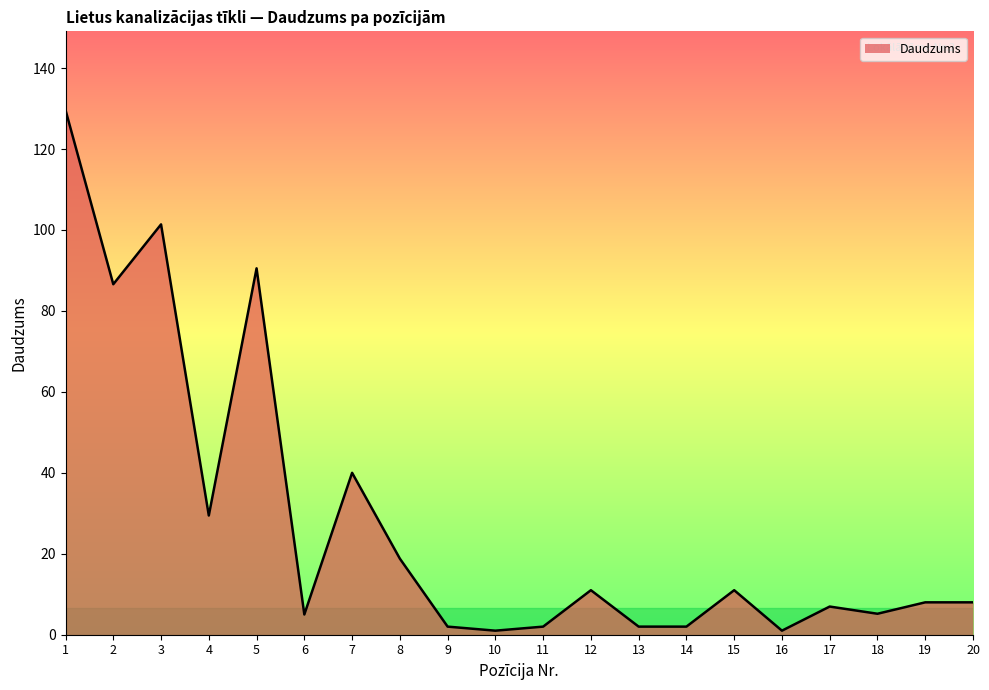

What is the ratio of the value at 20 to the value at 17?

1.1